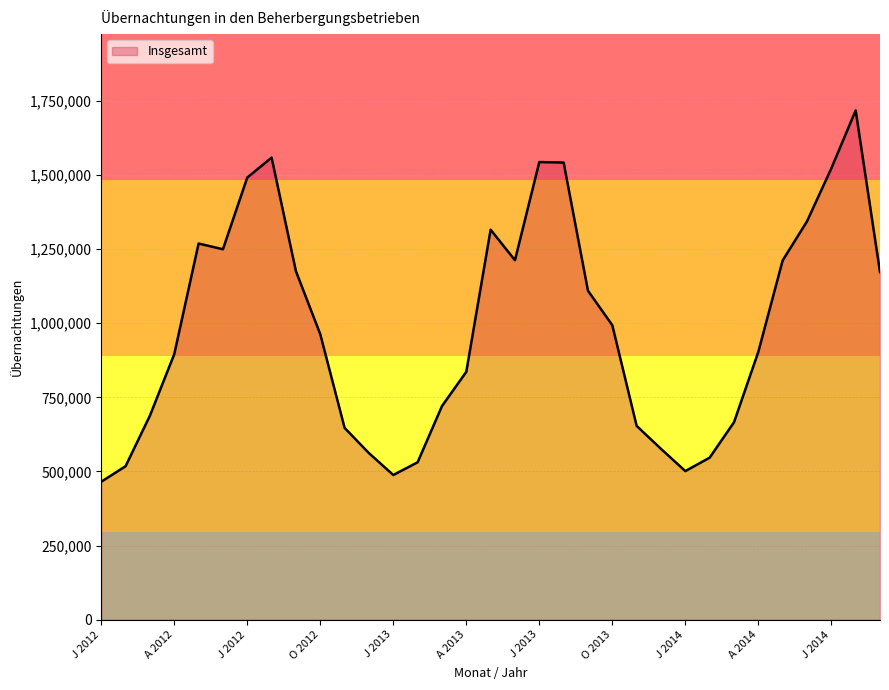

What is the minimum value shown in the chart?

465153